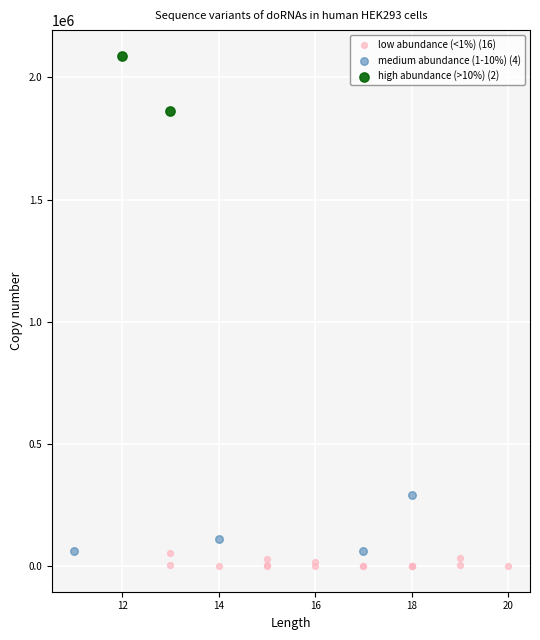

What are all the series names shown in the legend?

low abundance (<1%) (16), medium abundance (1-10%) (4), high abundance (>10%) (2)